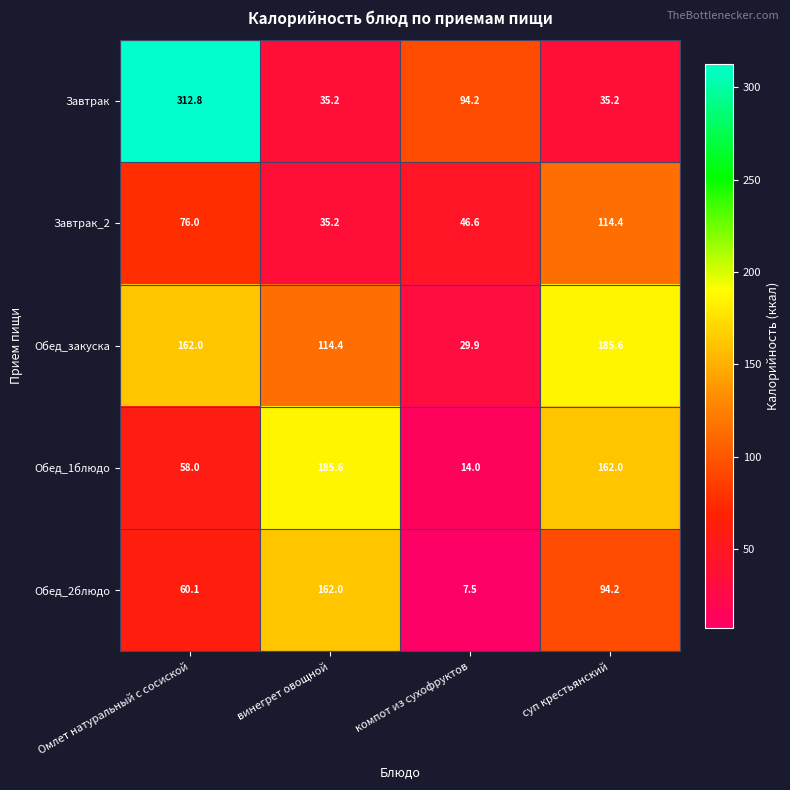

What is the difference between the highest and lowest values at винегрет овощной?

150.4